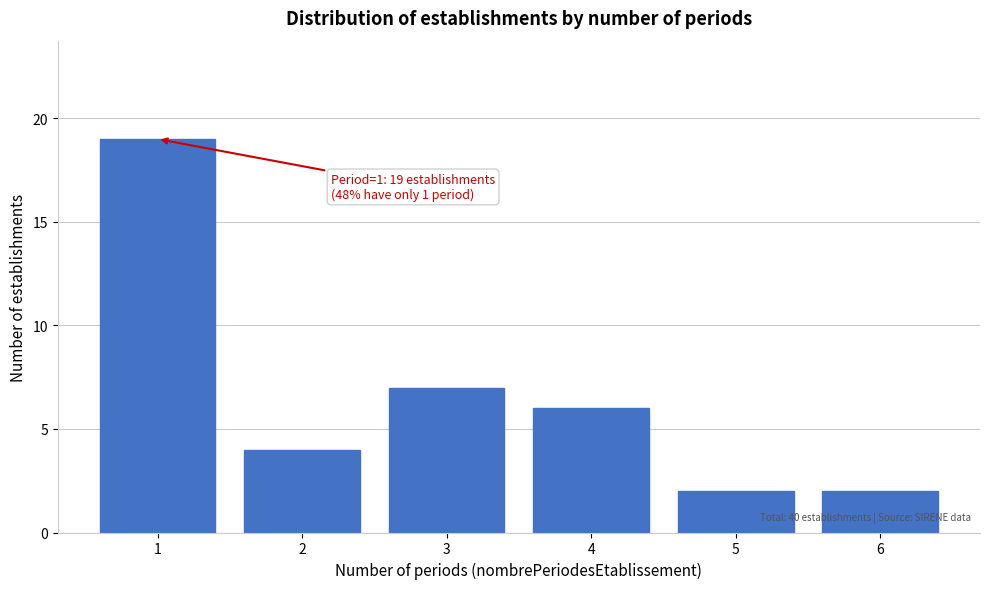

Reading right to left, list all the values displayed in this chart.

2	2	6	7	4	19